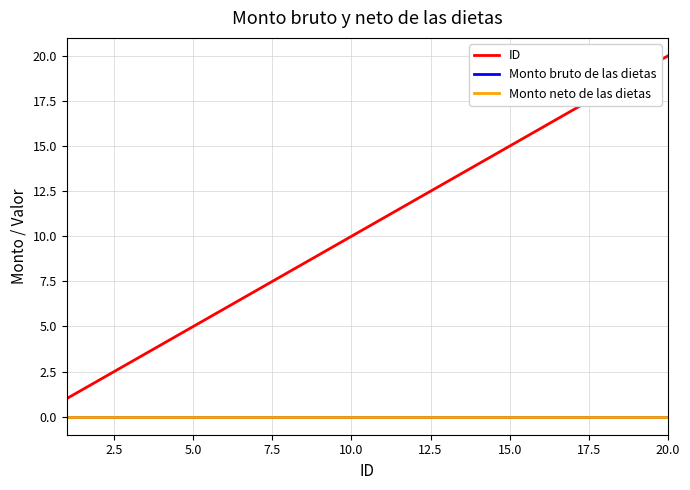

True or false: Monto bruto de las dietas has more than 1 interior local peaks.

False